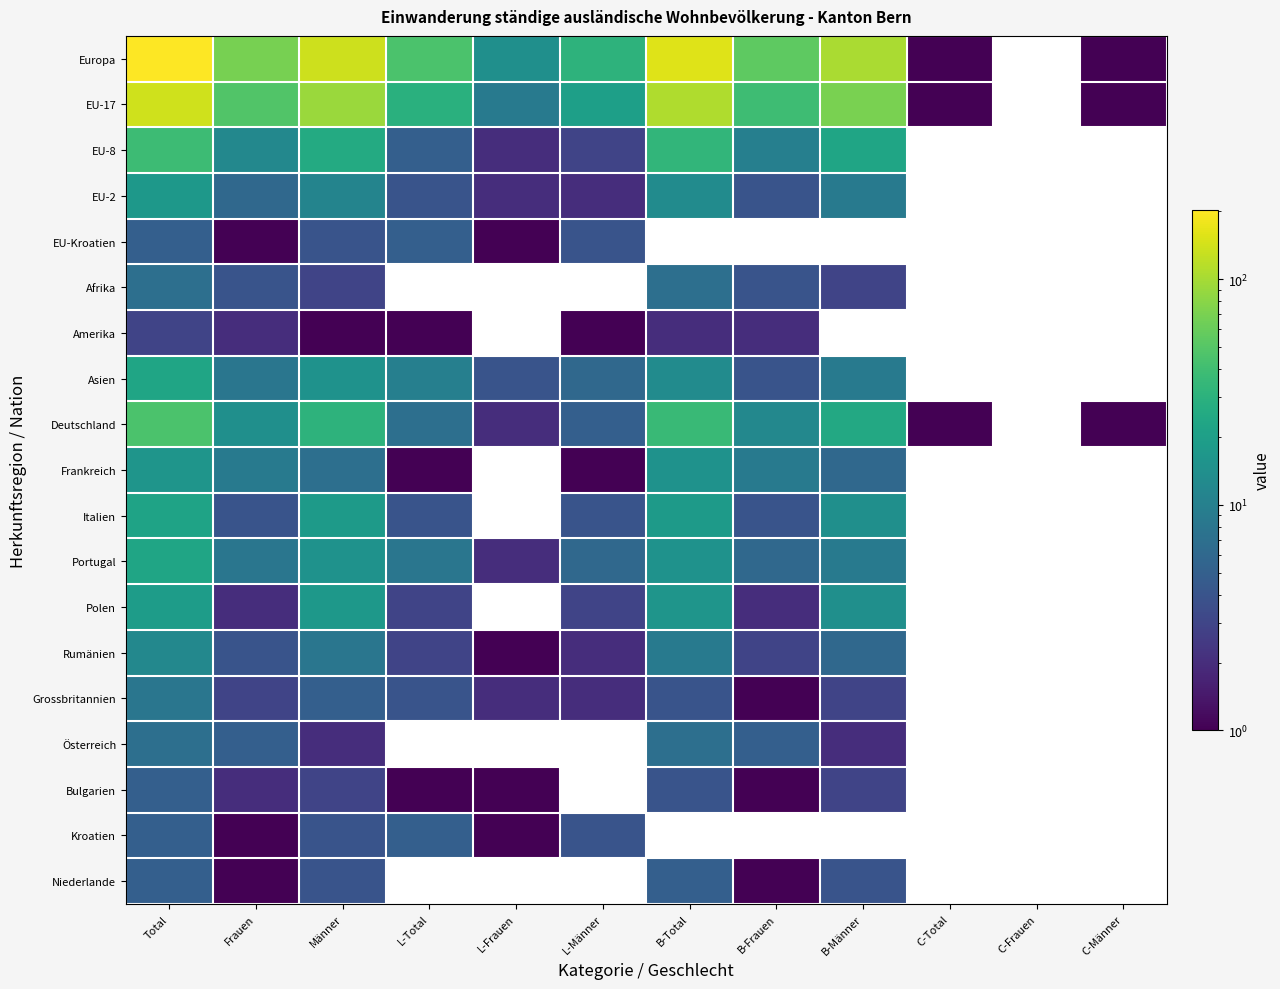

At which label does Italien reach its minimum?

Frauen